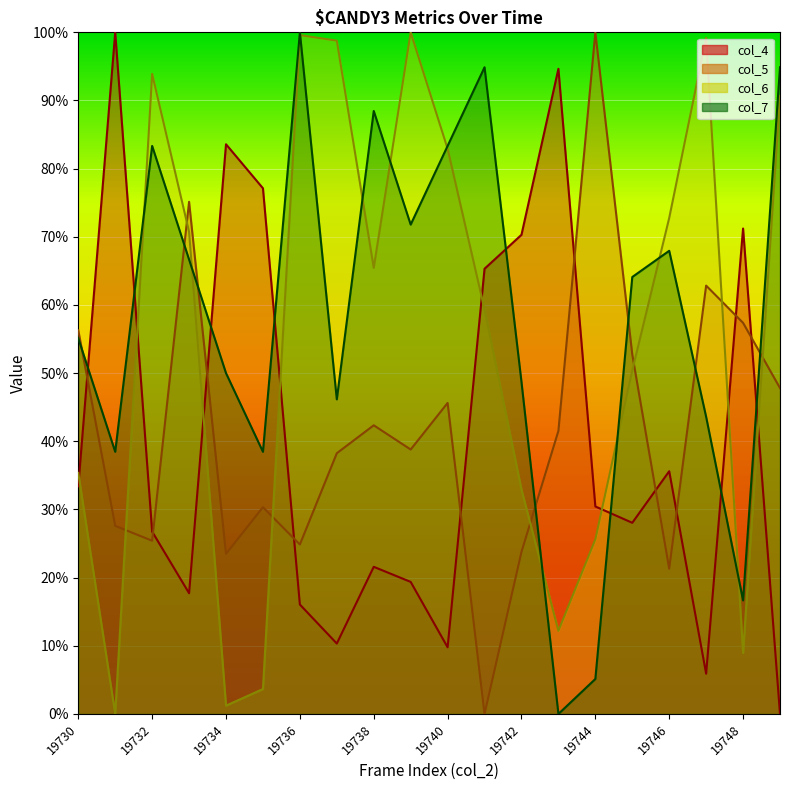

Where is the first local minimum for col_5?

19732